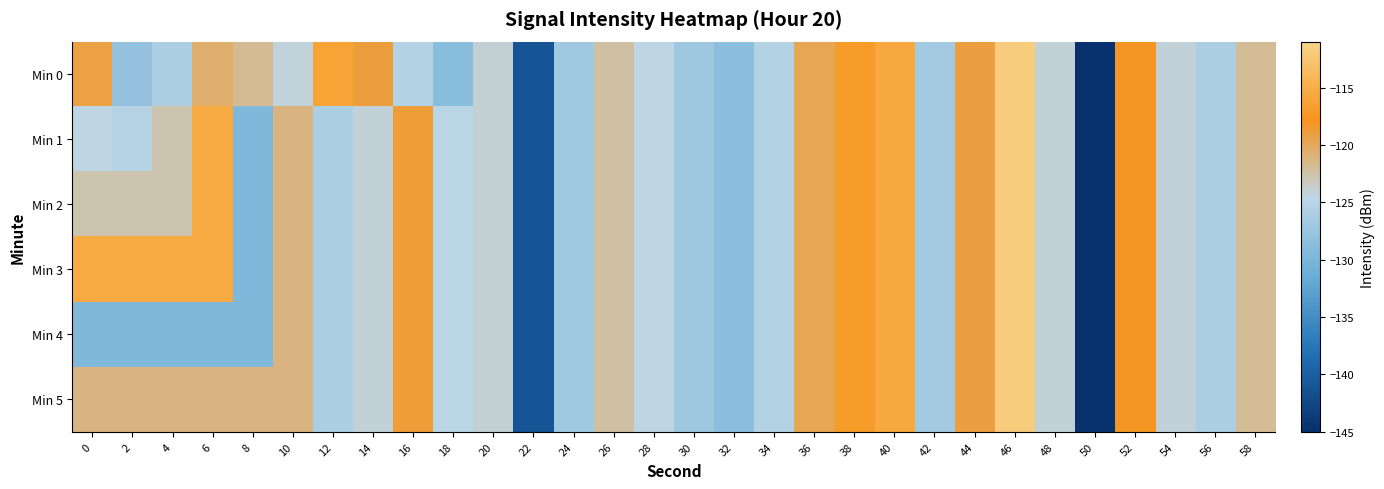

Where is Min 1 nearest to the value -128?

32